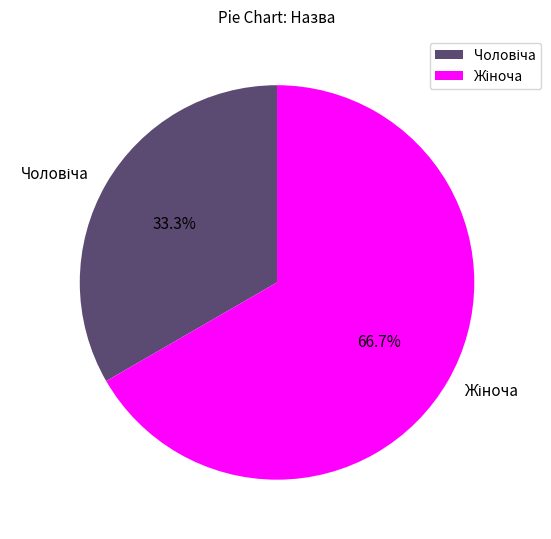

Does any single category account for the majority?

Yes